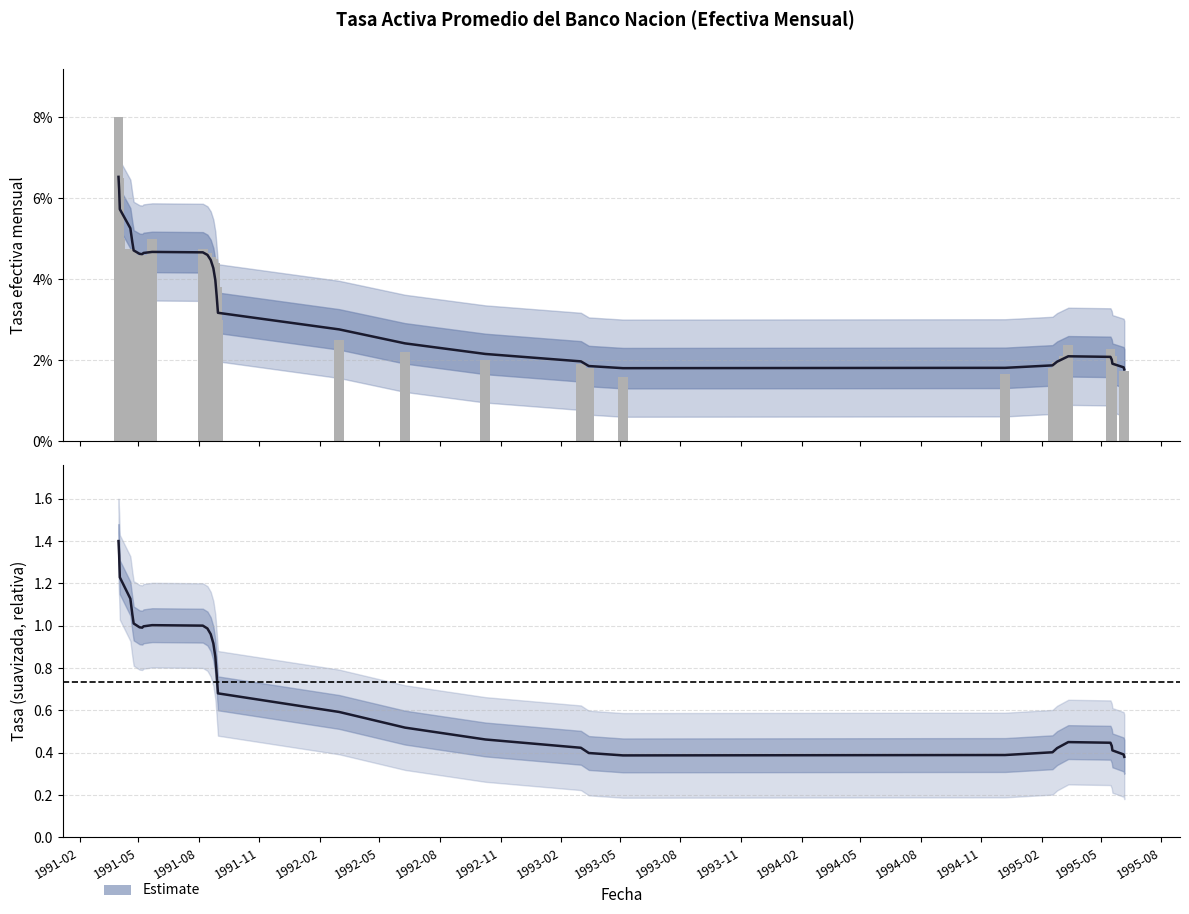

Is the value of Tasa efectiva mensual at 27 greater than the value of Estimate at 1995-02?

No